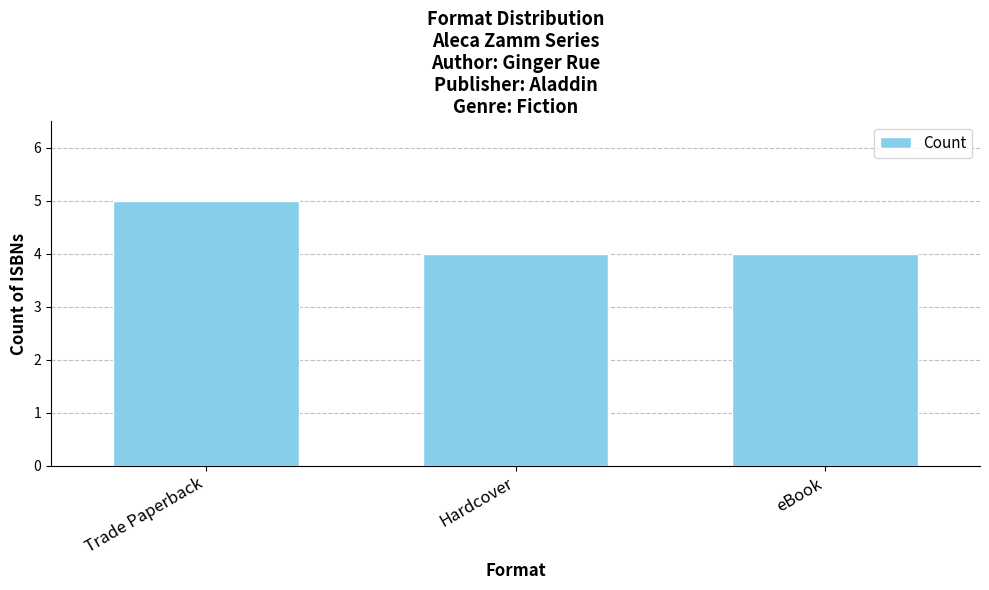

The value at eBook is 6. True or false?

False